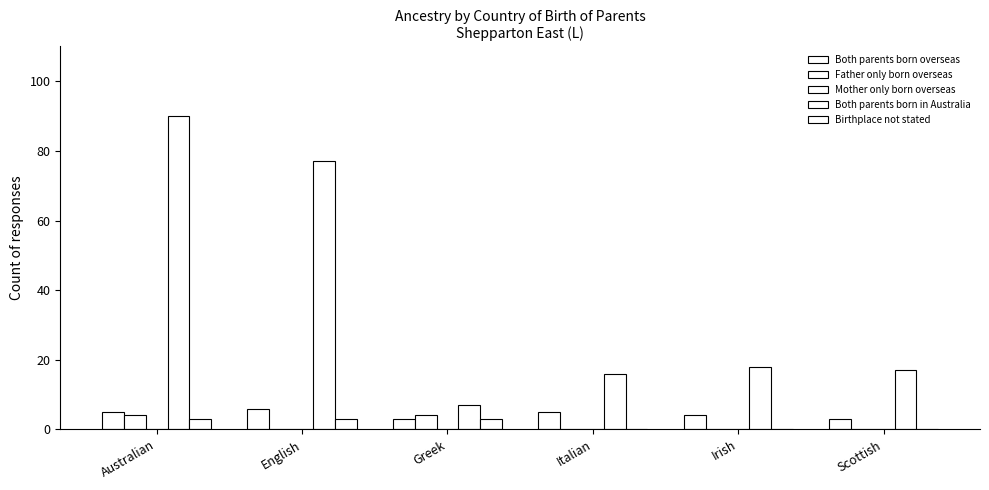

Does the chart contain stacked bars?

No